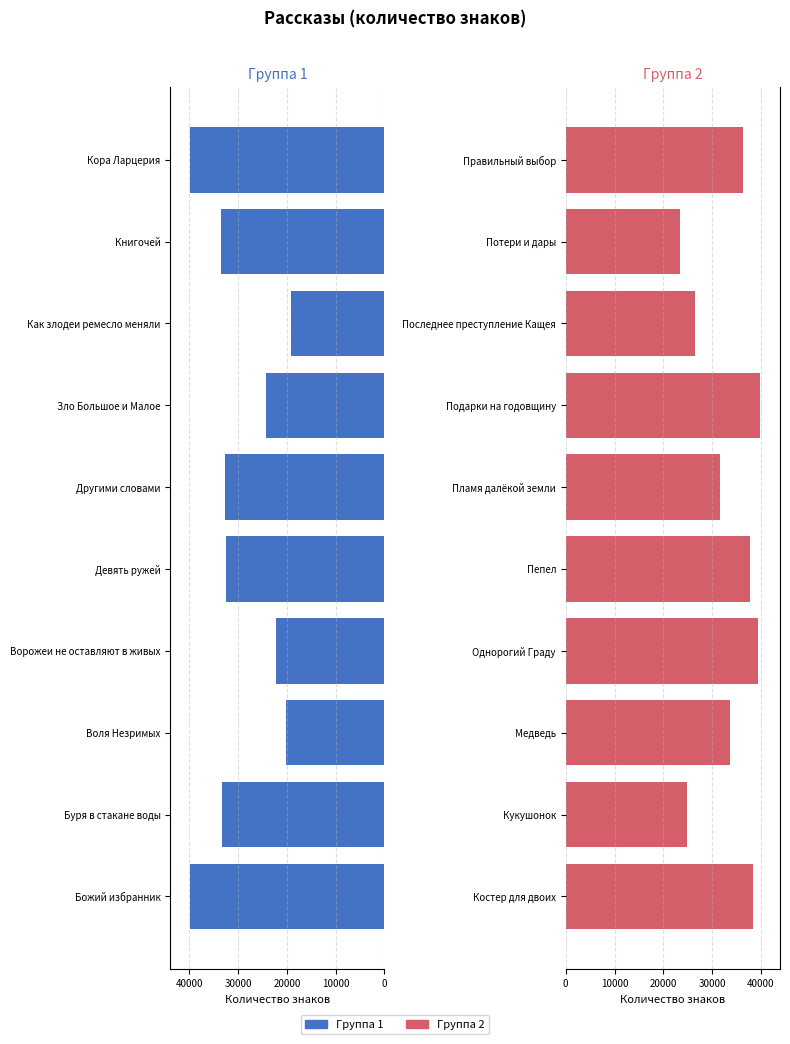

Is the value of Группа 1 at 8 greater than the value of Группа 2 at 7?

Yes